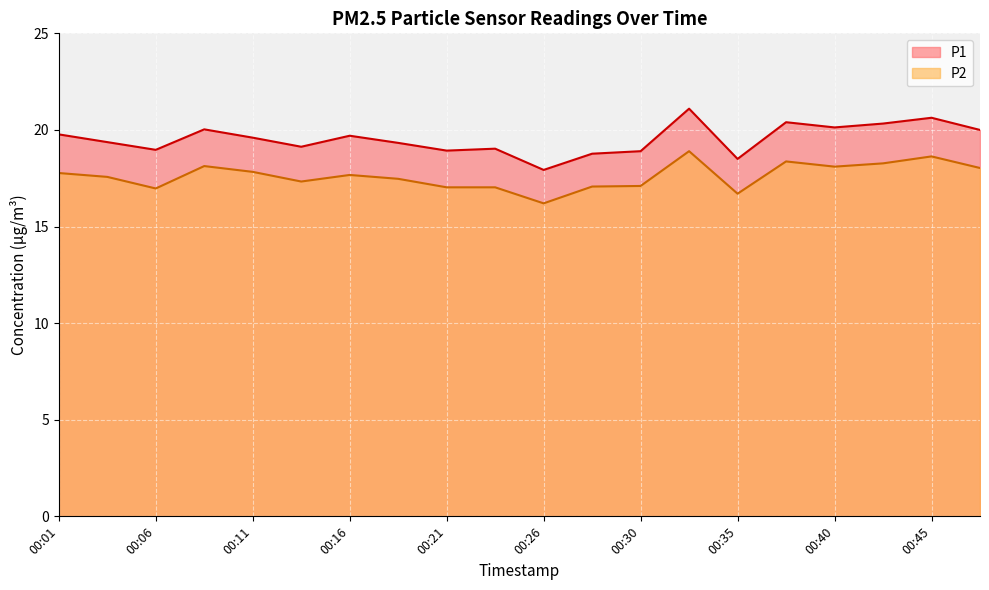

At which category does P1 reach its first local peak?

00:08